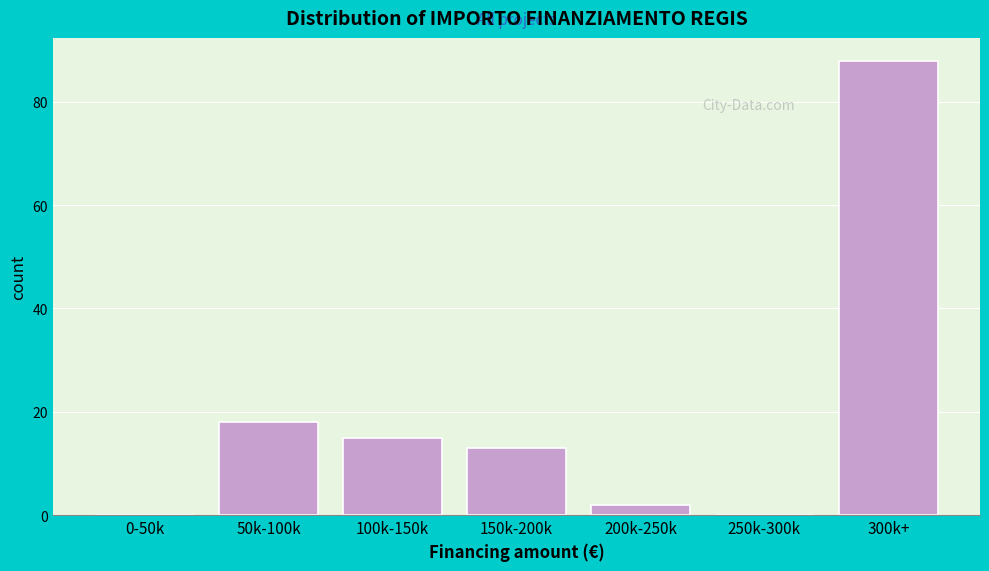

Reading left to right, what are all the values shown in this chart?

0-50k=0	50k-100k=18	100k-150k=15	150k-200k=13	200k-250k=2	250k-300k=0	300k+=88